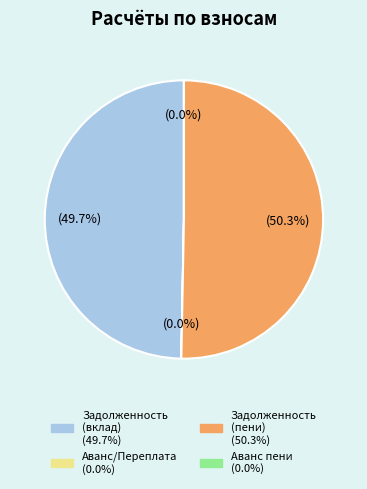

Is there any slice that represents more than half of the pie?

Yes